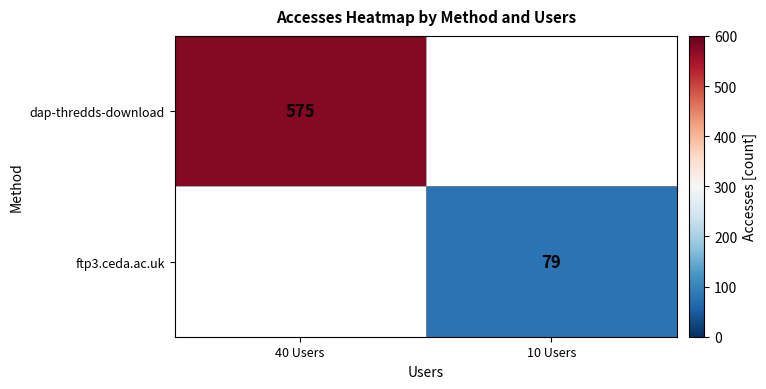

True or false: dap-thredds-download has a value of 575 at 40 Users.

True